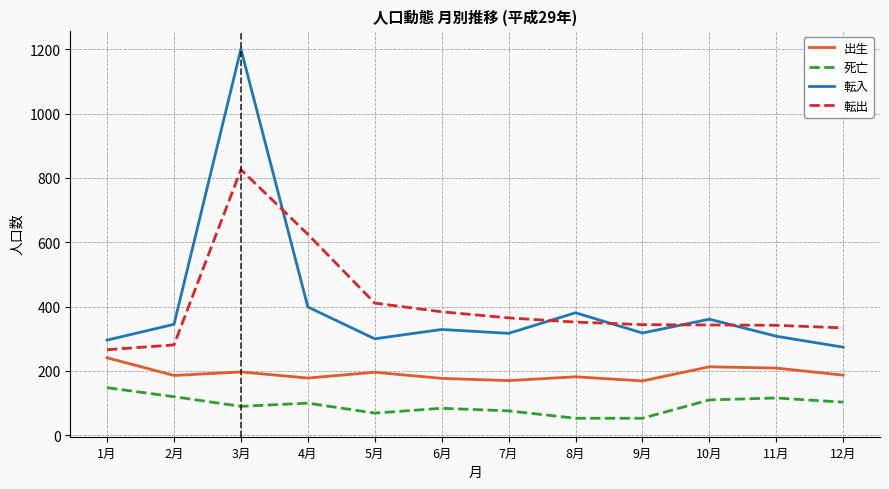

The value of 転入 at 9月 is 318. True or false?

True